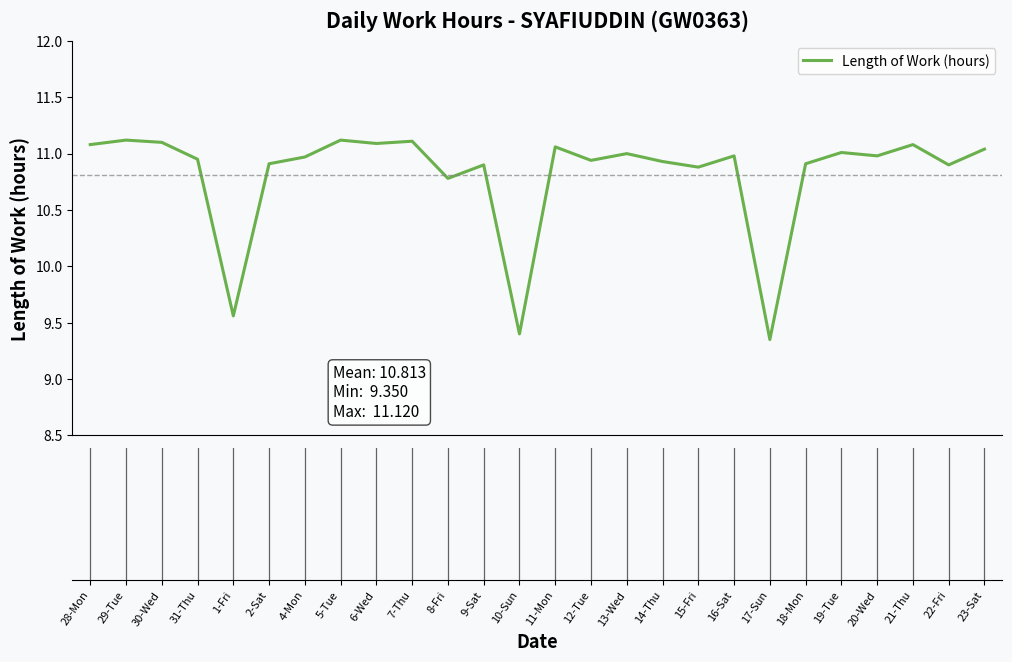

What is the difference between the maximum and minimum values?

1.8